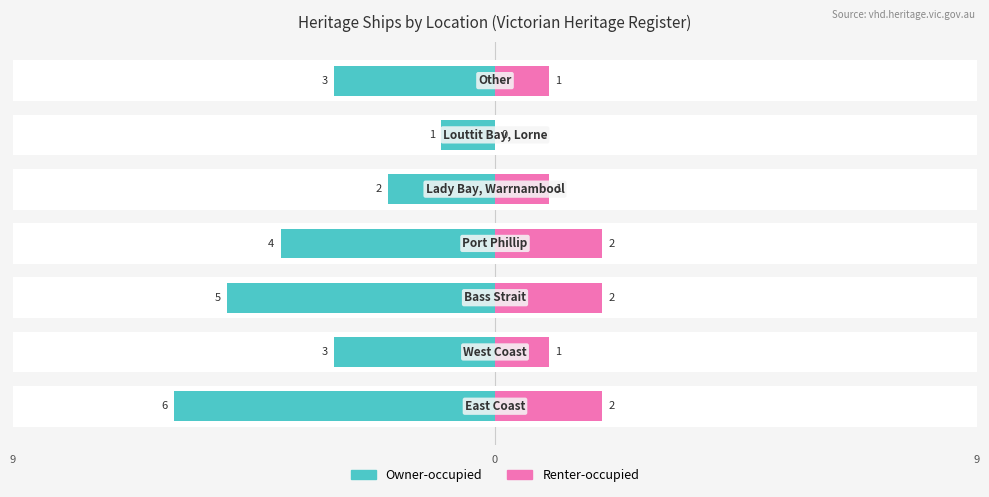

Are the bars grouped side by side (vs. stacked)?

Yes